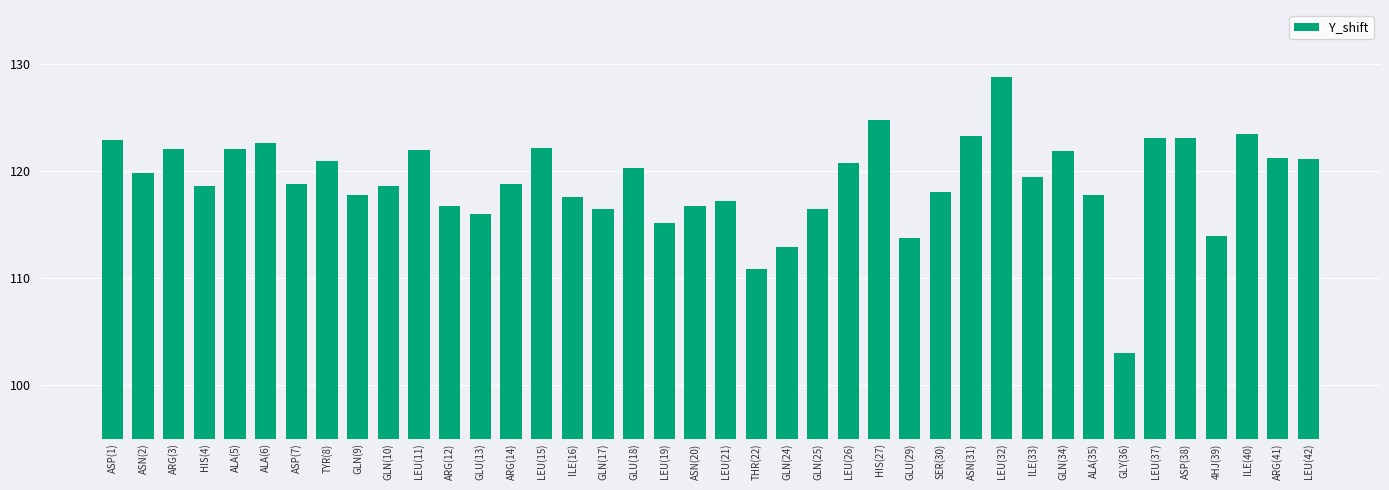

How many bars are there in total?

40